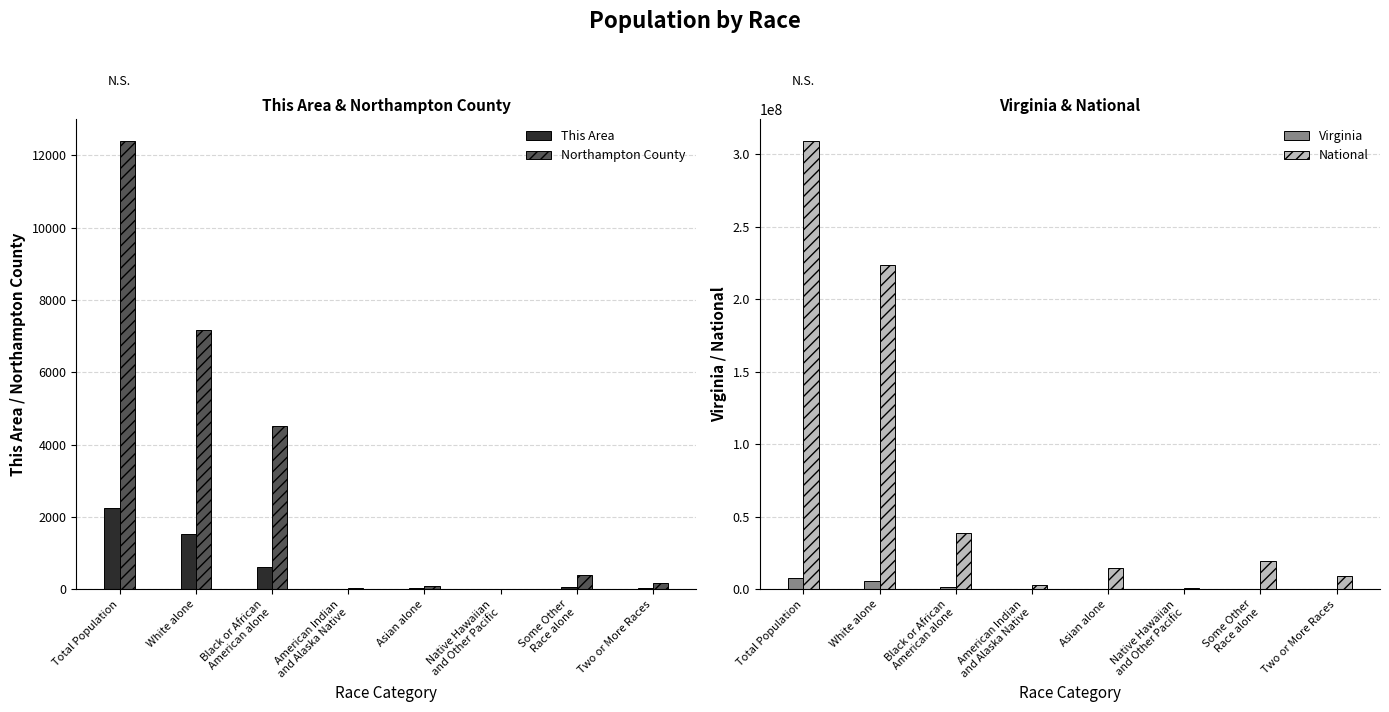

Reading left to right, what are all the values shown in this chart?

This Area: 2258	1532	603	5	24	0	59	35
Northampton County: 12389	7168	4528	27	83	13	393	177
Virginia: 8001024	5486852	1551399	29225	439890	5980	254278	233400
National: 308745538	223553265	38929319	2932248	14674252	540013	19107368	9009073